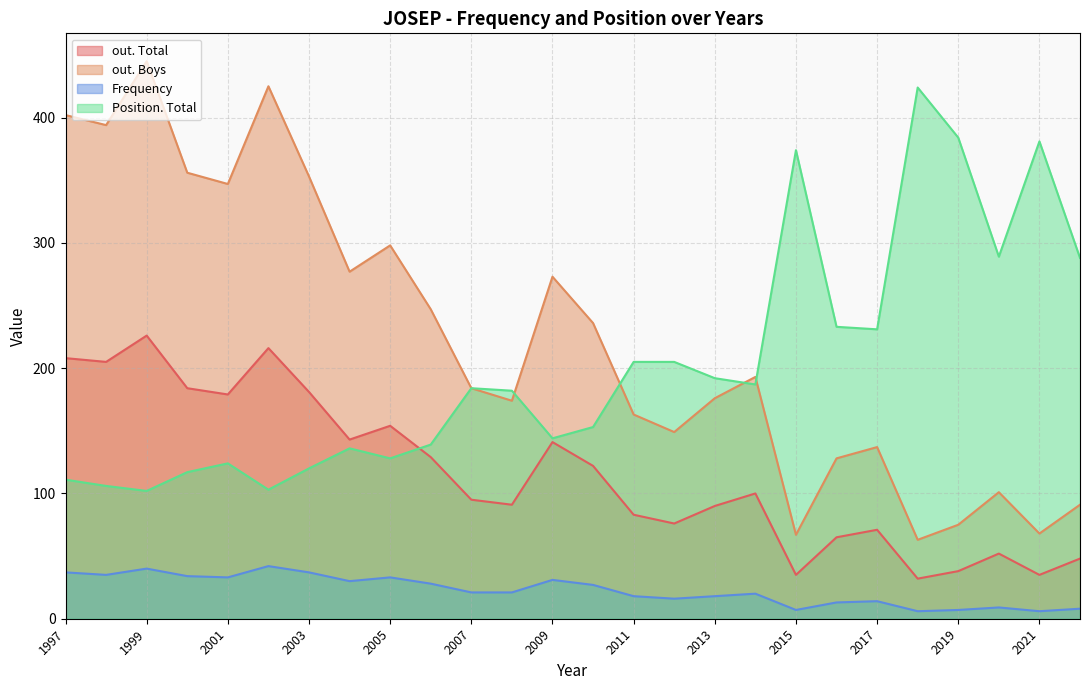

The out. Total series shows 32 at 2018. True or false?

True